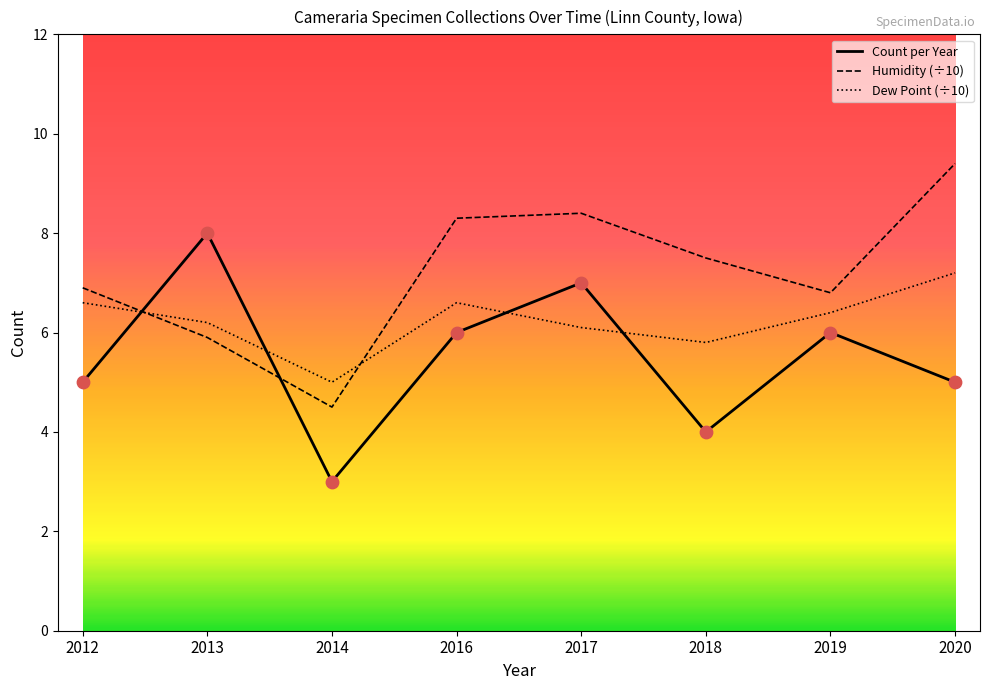

What is the spread (max minus min) of values at 2019?

0.8